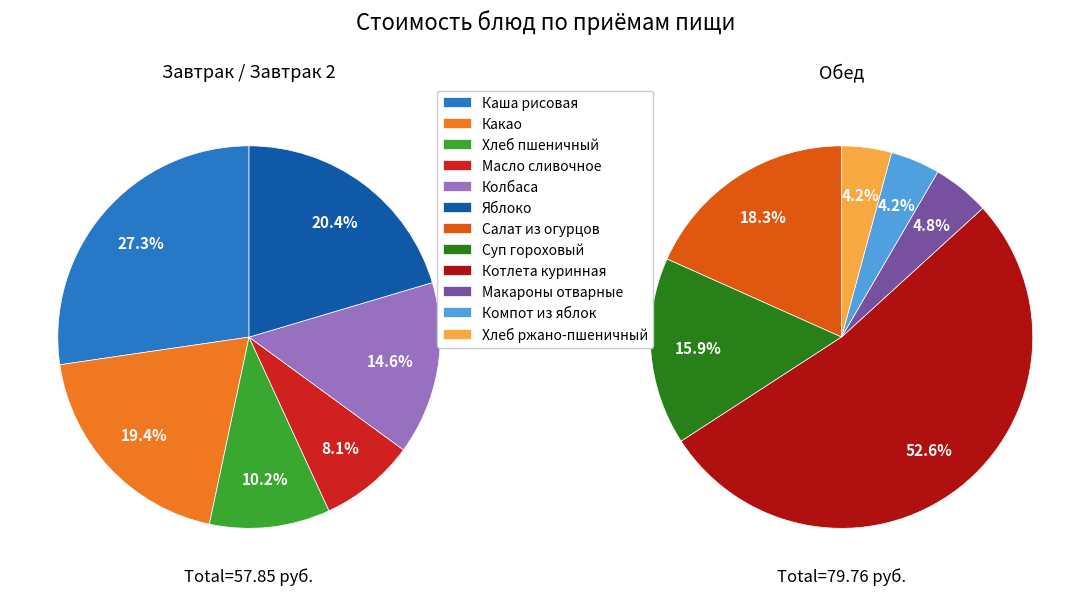

Rank the categories by value from lowest to highest.

Компот из яблок, Хлеб ржано-пшеничный, Макароны отварные, Масло сливочное, Хлеб пшеничный, Колбаса, Какао, Яблоко, Суп гороховый, Салат из огурцов, Каша рисовая, Котлета куринная